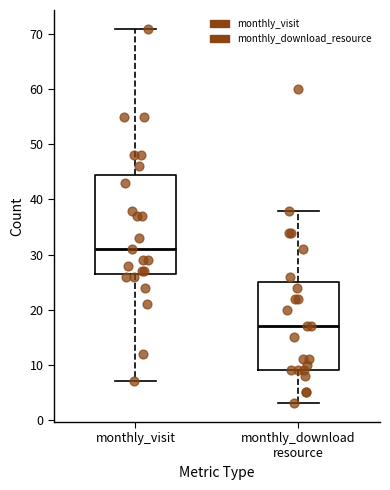

Which box has the highest median line?

monthly_visit